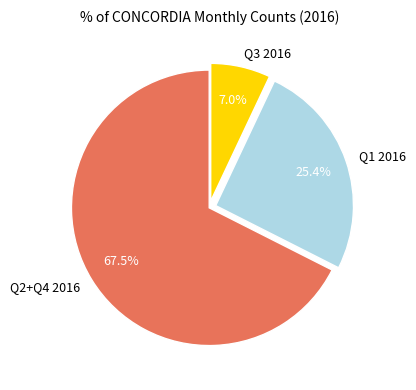

How many segments does this pie chart have?

3